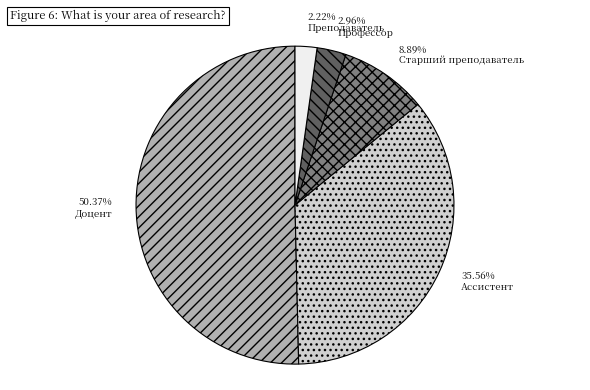

Which has a higher value, Преподаватель or Старший преподаватель?

Старший преподаватель